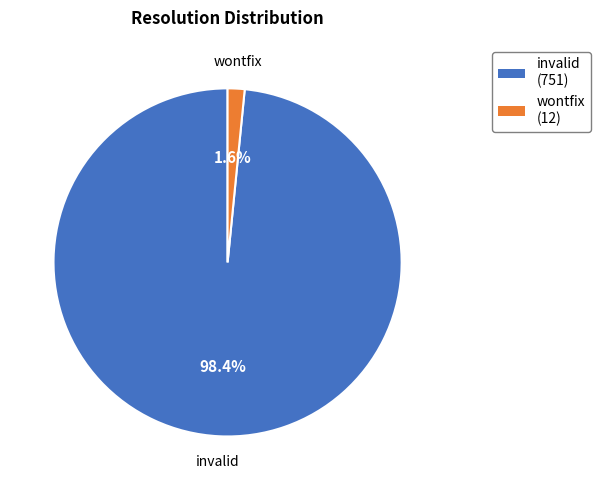

What percentage is the wontfix slice, to the nearest percent?

2%